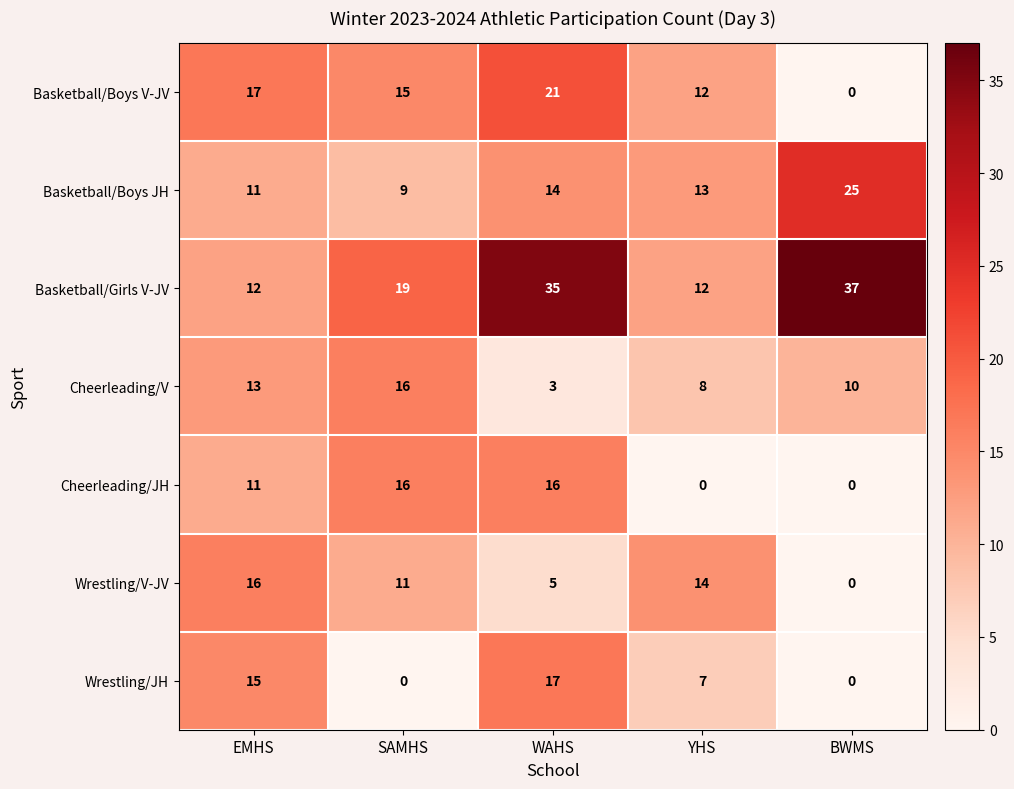

How many data points in Wrestling/JH are less than 7?

2